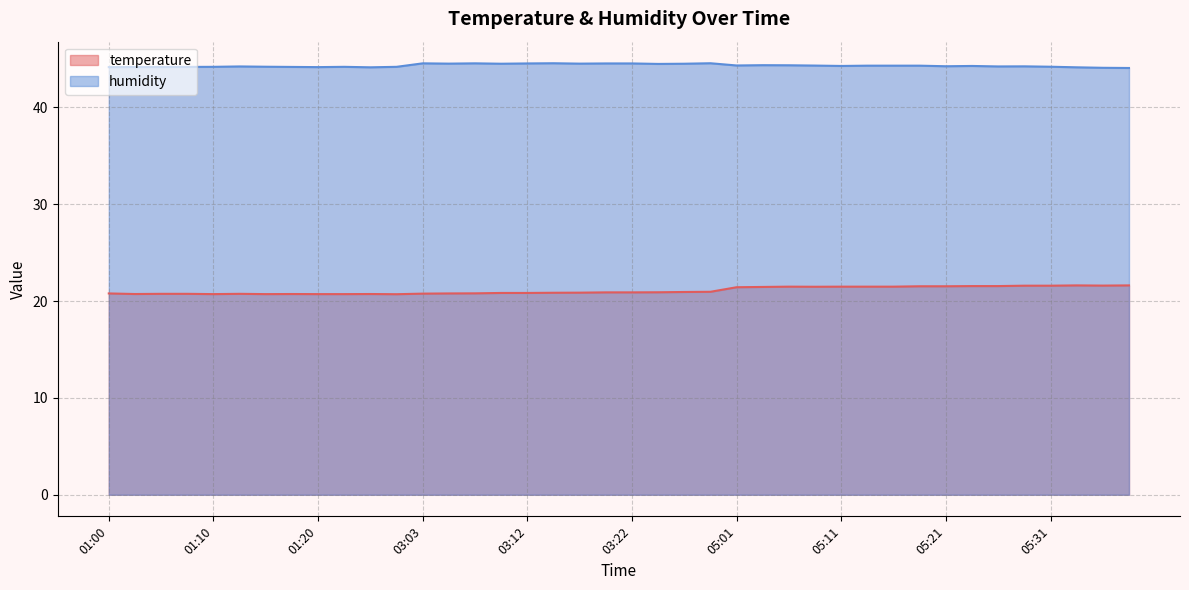

Is the value of temperature at 05:04 greater than the value of humidity at 01:12?

No